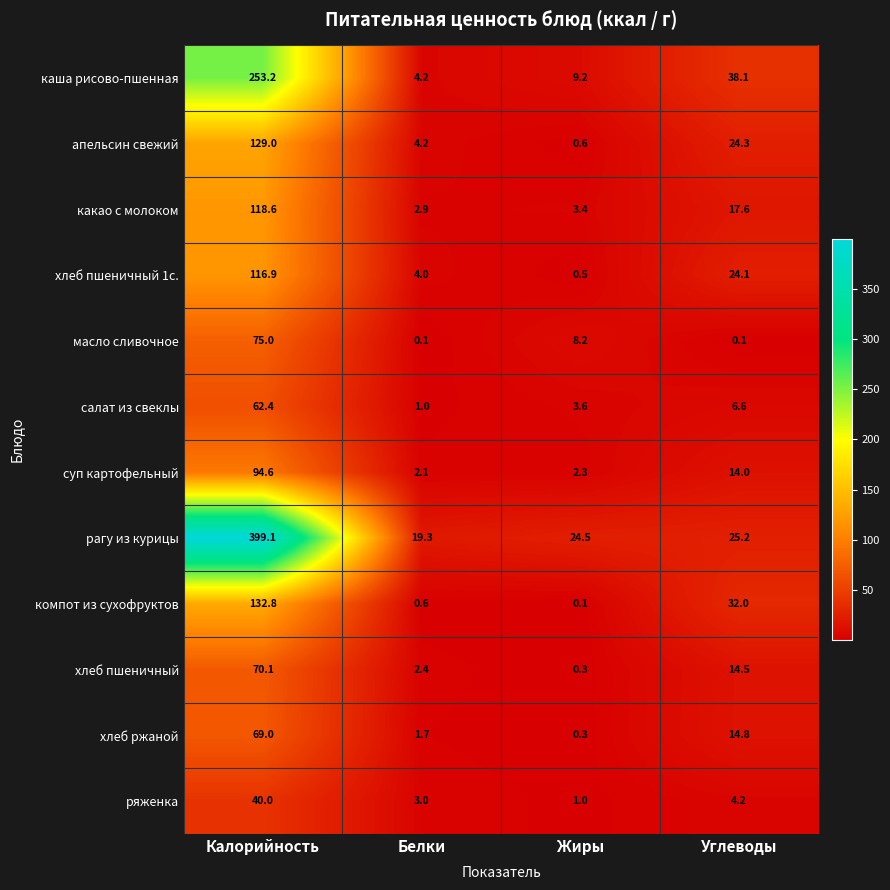

Rank the categories by апельсин свежий value from lowest to highest.

Жиры, Белки, Углеводы, Калорийность